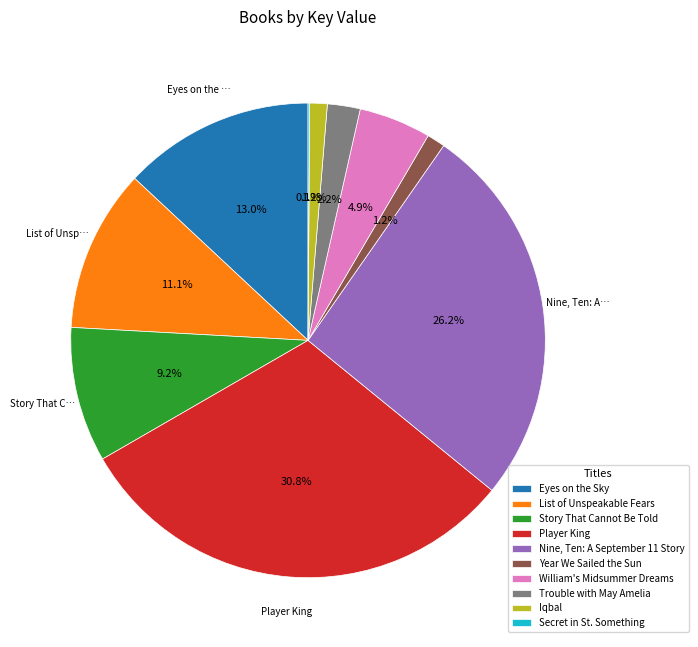

What portion of the pie excludes Trouble with May Amelia?

97.8%